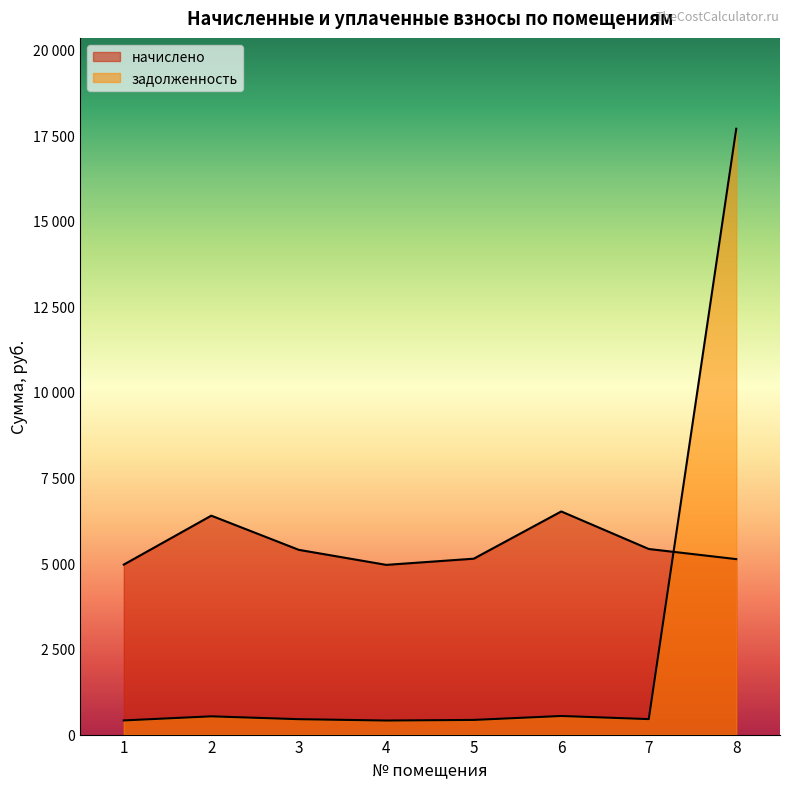

How many times do начислено and задолженность cross each other?

1